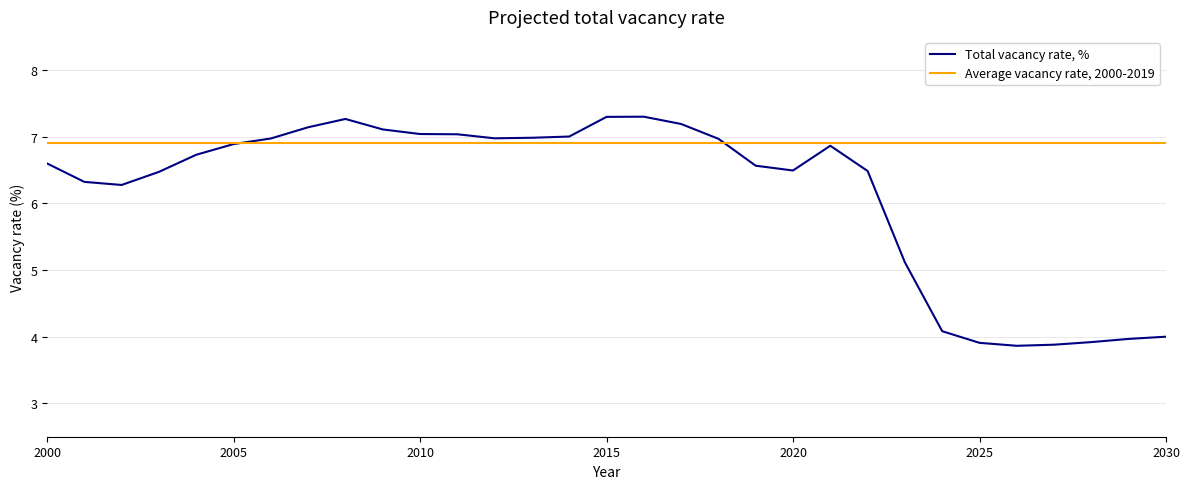

Which series has the widest spread of values?

Total vacancy rate, %